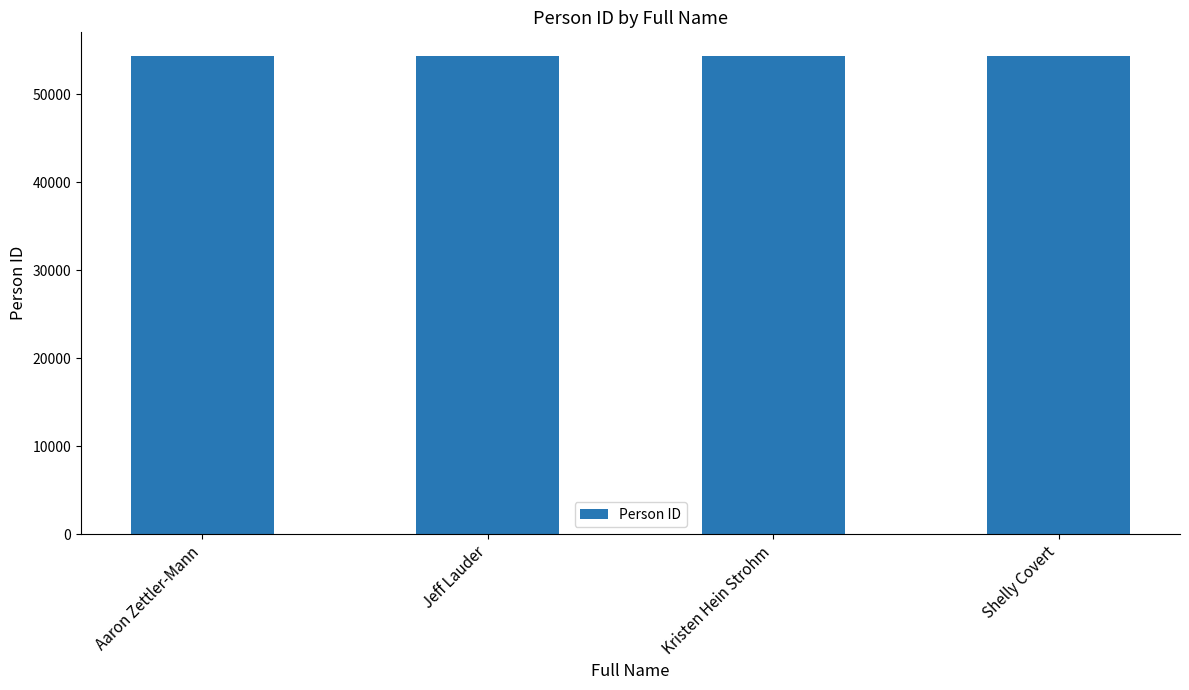

What is the sum of all values?

217300